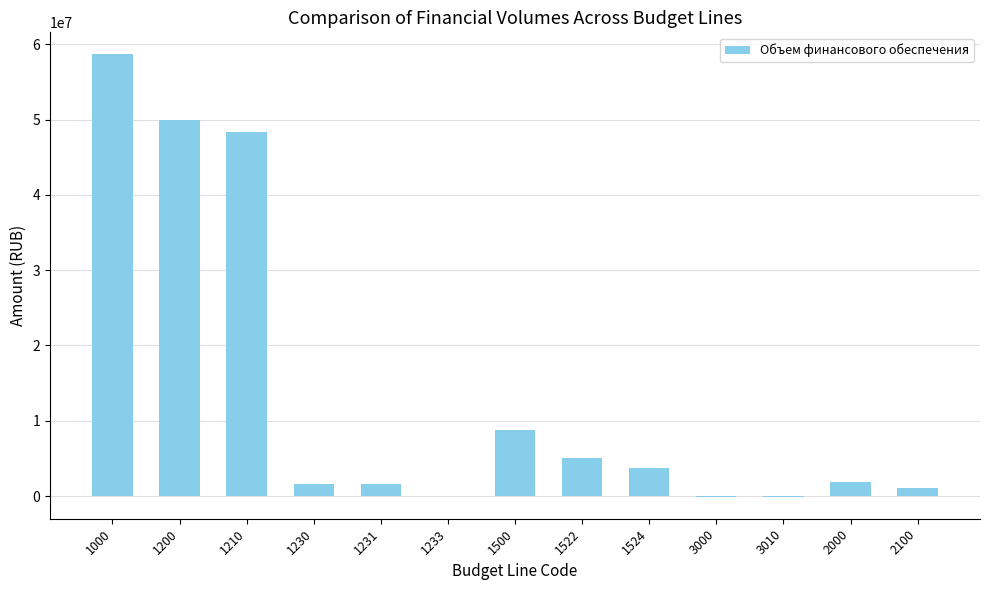

What is the maximum value shown in the chart?

58654151.0